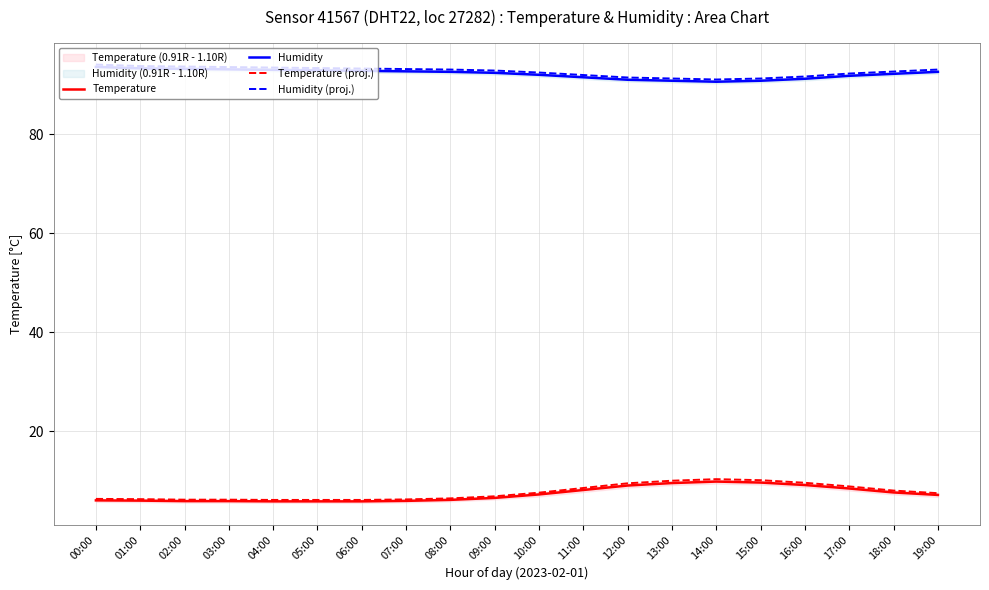

Which series has the largest total across all categories?

Humidity (proj.)